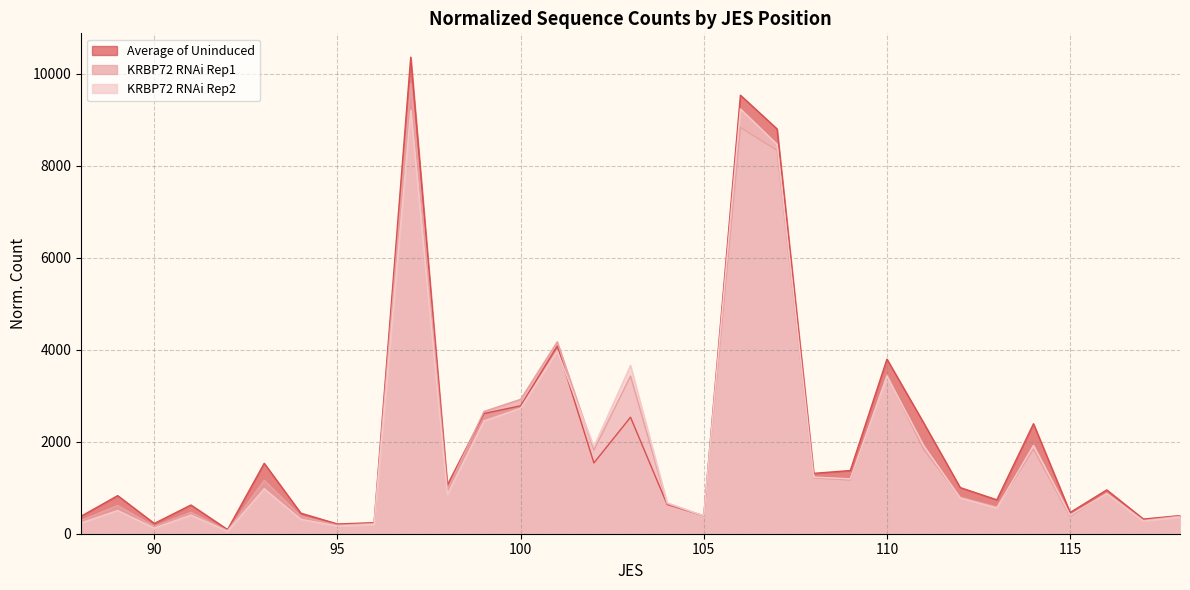

What is the approximate value of KRBP72 RNAi Rep2 at 106?

9238.3